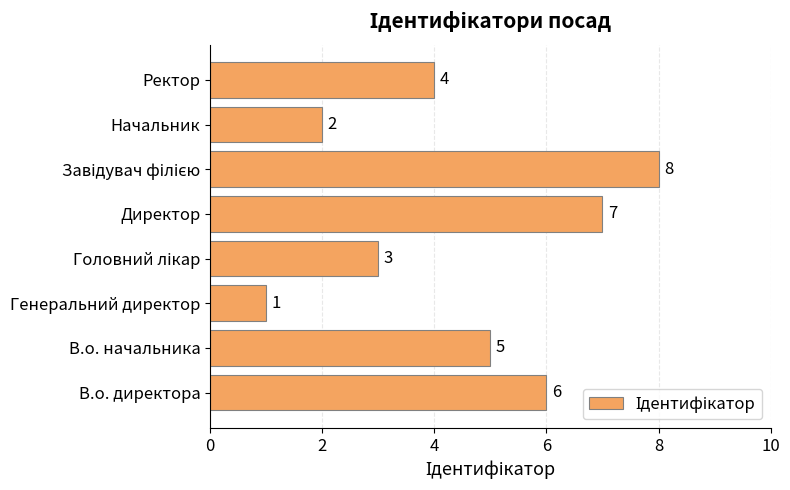

What is the greatest value displayed?

8